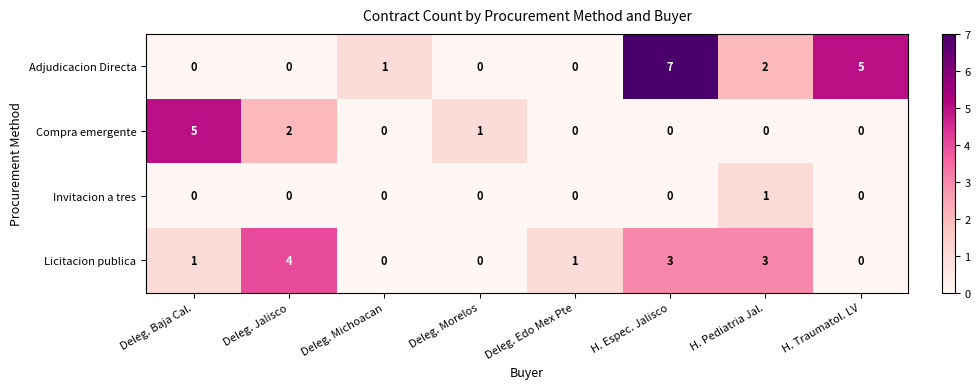

What is the difference between the Compra emergente values at H. Pediatria Jal. and Deleg. Baja Cal.?

5